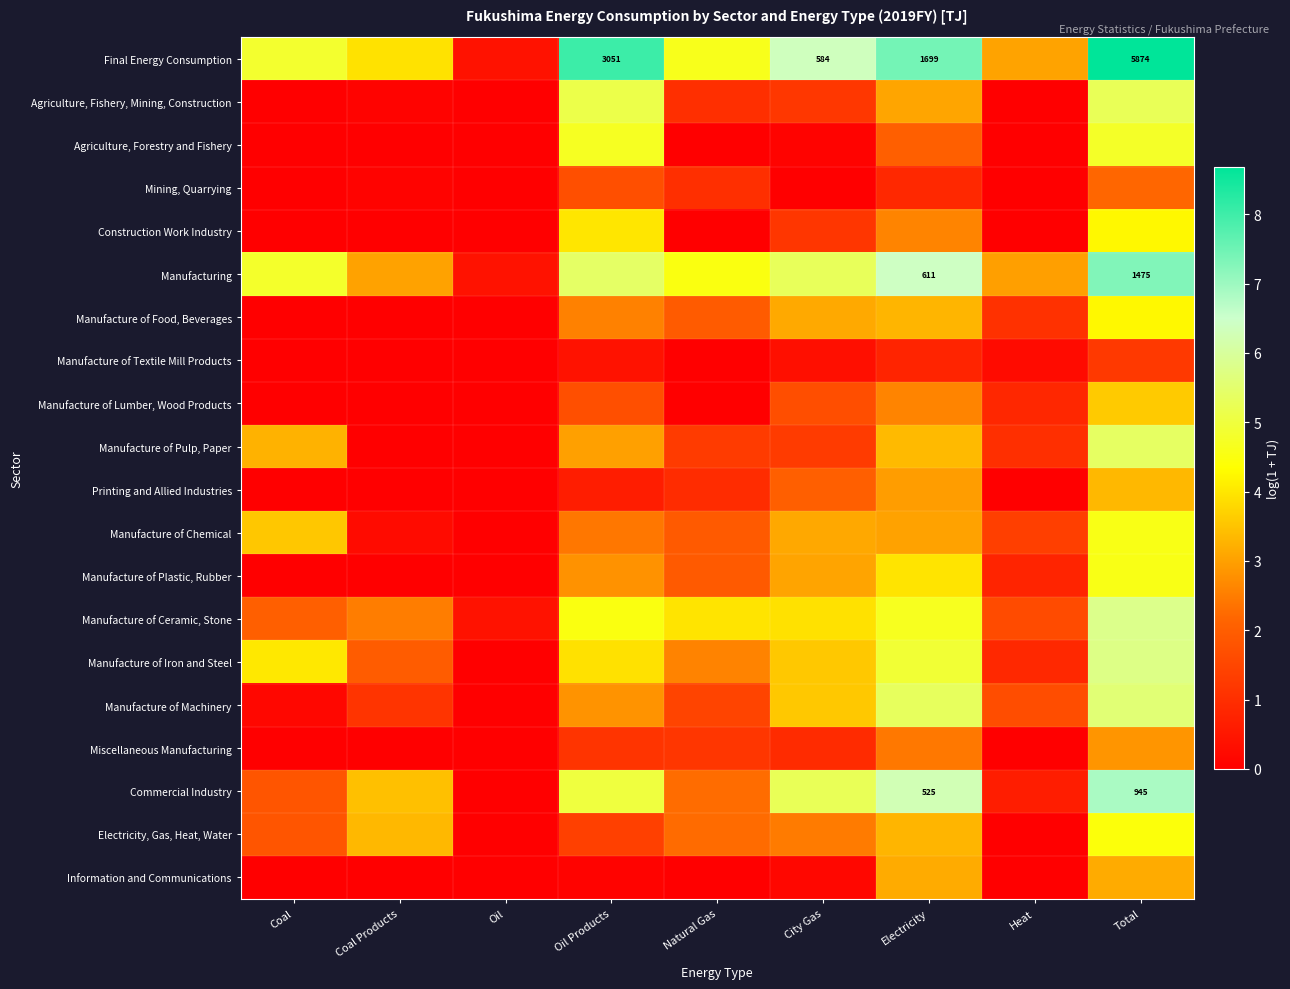

What is the highest value of the Manufacture of Textile Mill Products series?

1.2